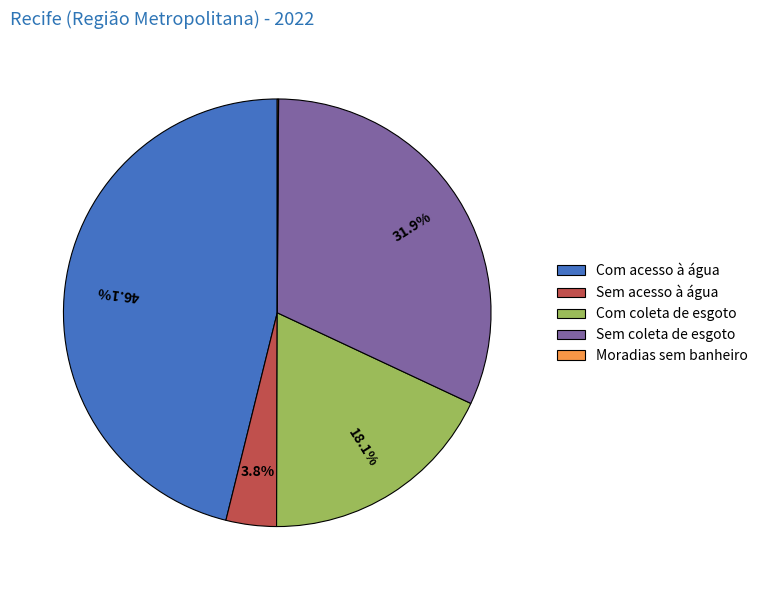

Combined, do Sem coleta de esgoto and Com acesso à água account for over 50%?

Yes